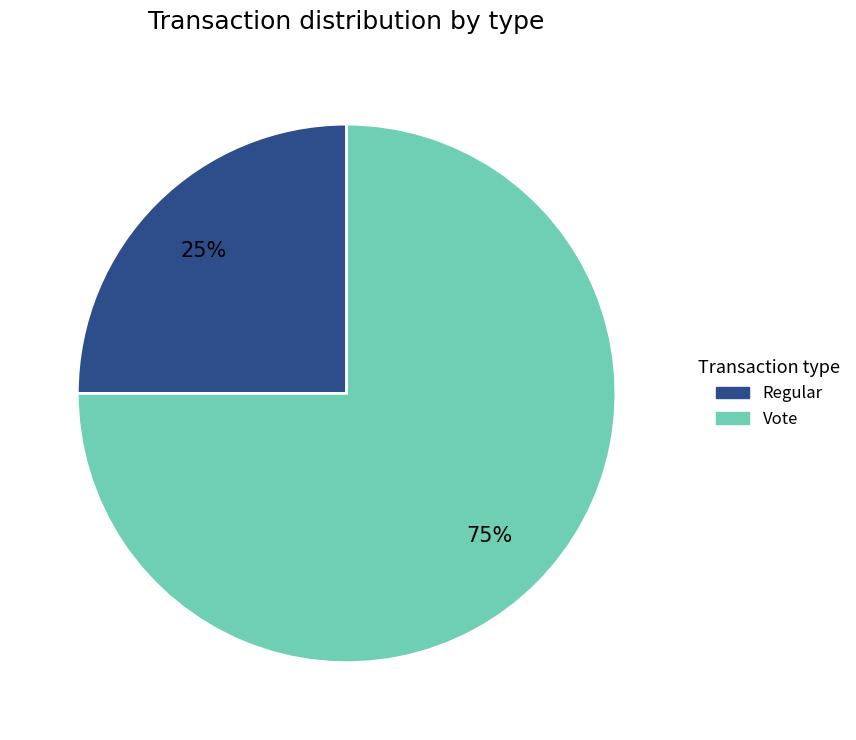

Is it true that Vote is 75% of the pie?

True